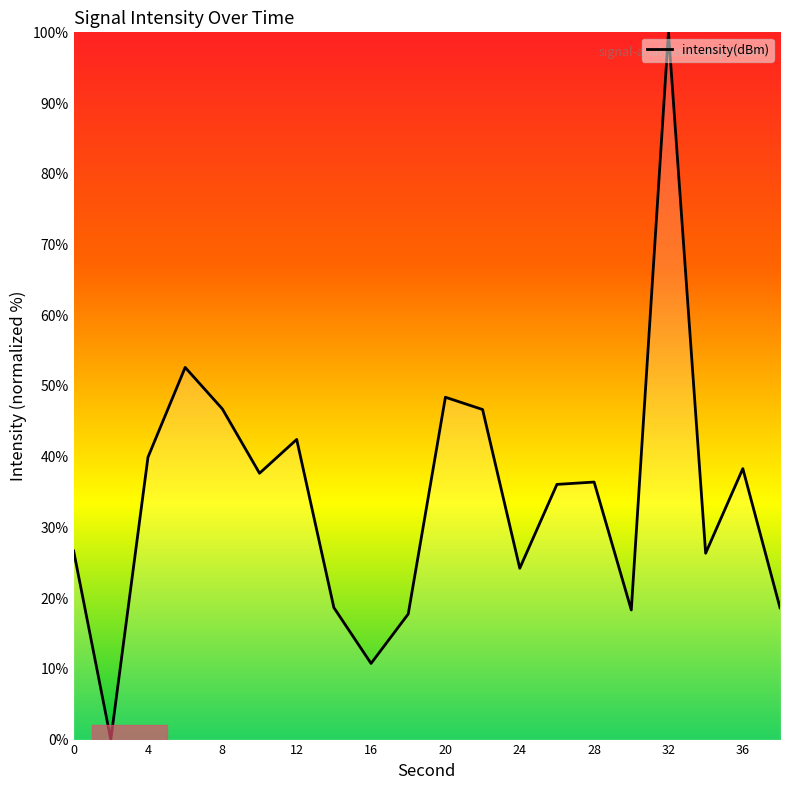

What is the maximum value shown in the chart?

100.0